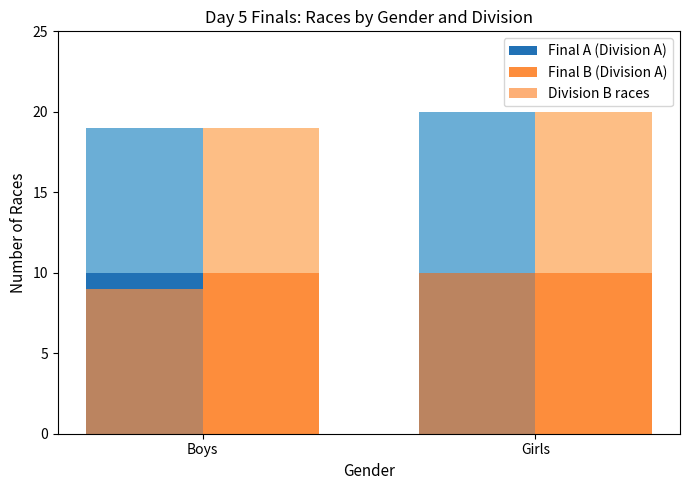

What is the average value of the Final A (Division A) series?

10